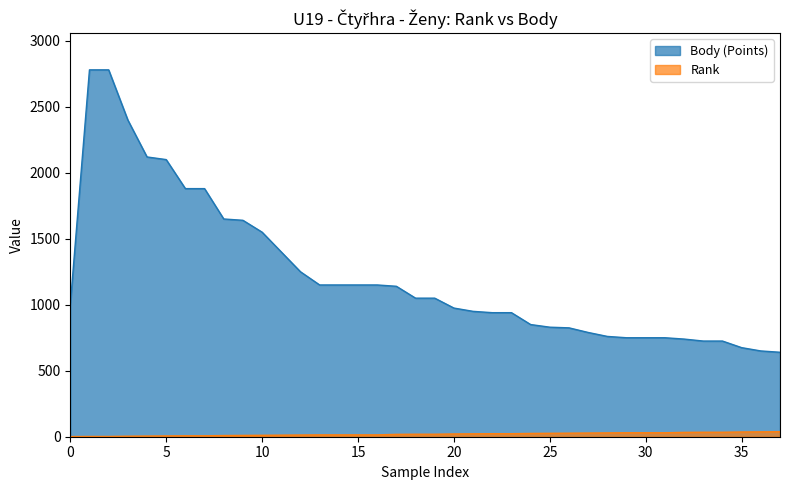

Does the chart display data point markers on the line(s)?

No